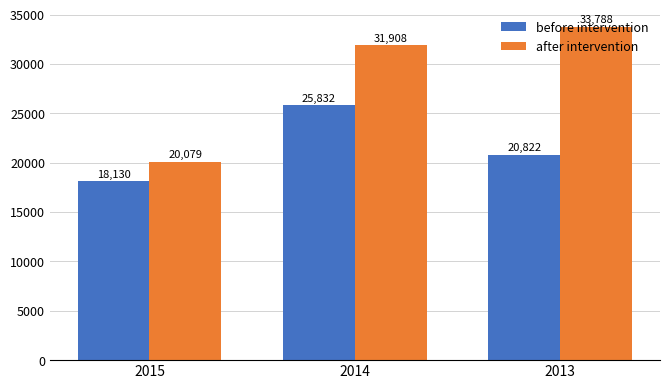

How many data points does each series have?

3